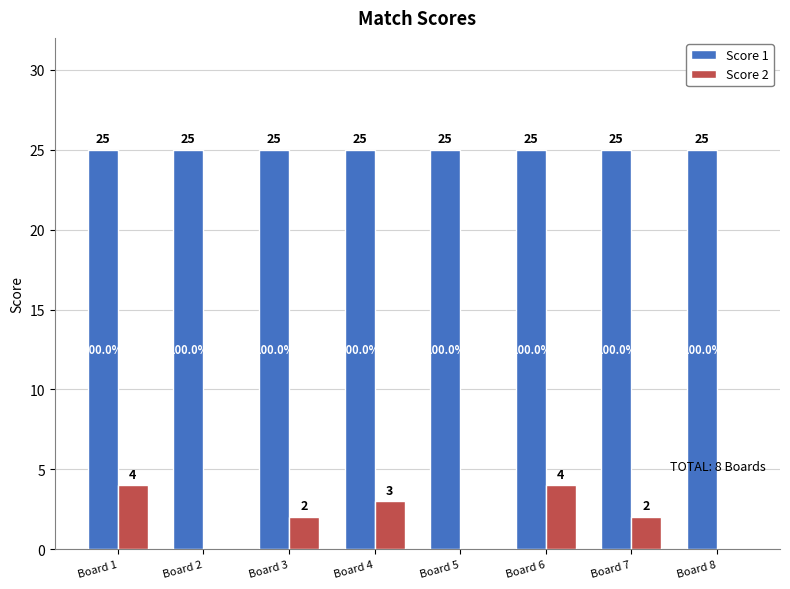

Count the number of categories in the chart.

8